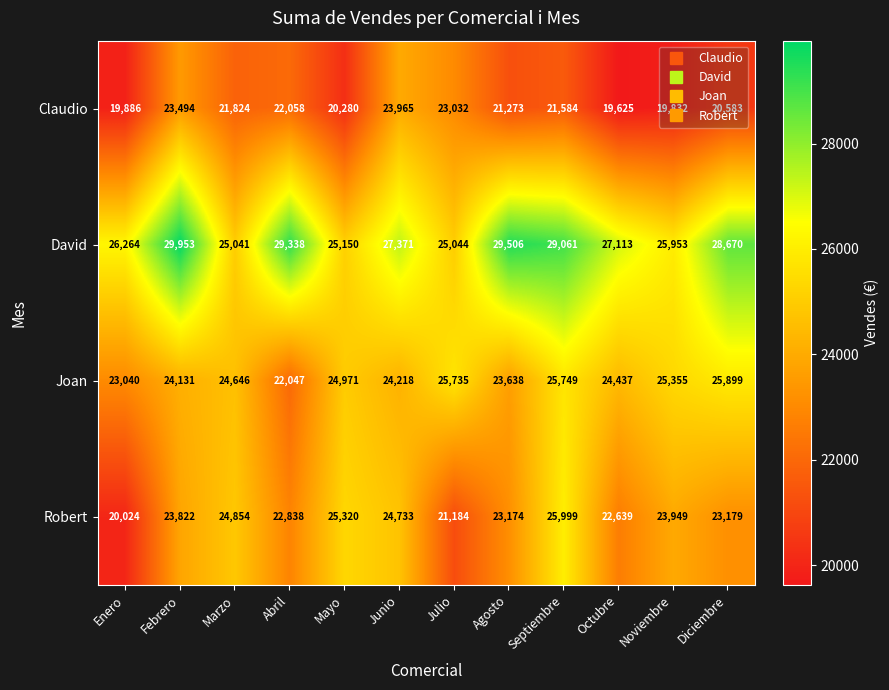

Is it true that Robert equals 8848 at Agosto?

False